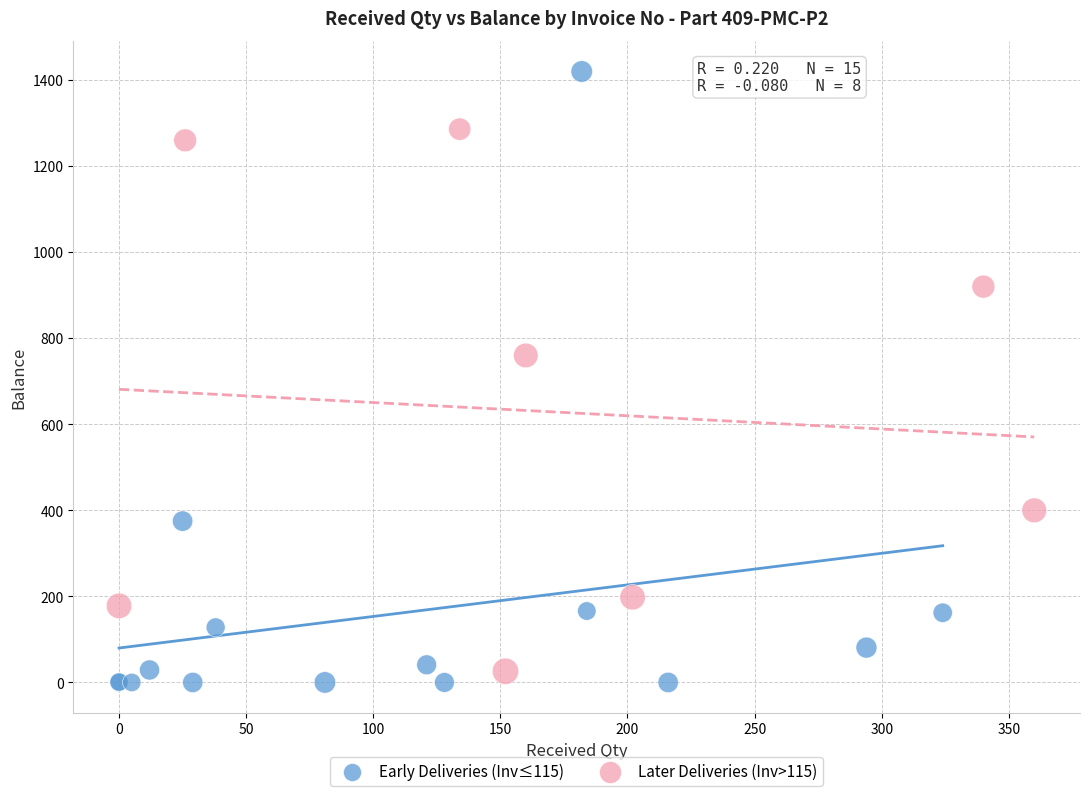

Which series has the widest spread of Y values?

Early Deliveries (Inv≤115)